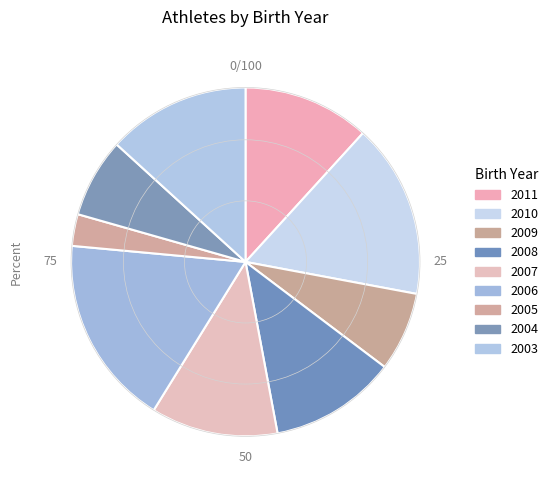

What percentage do 2005 and 2010 together represent?

19.1%